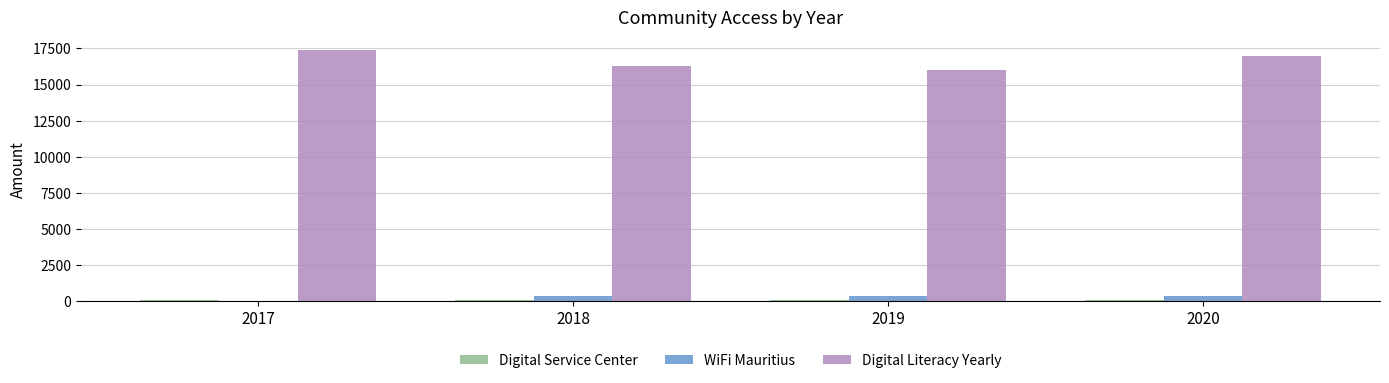

What is the sum of all Digital Literacy Yearly values?

66699